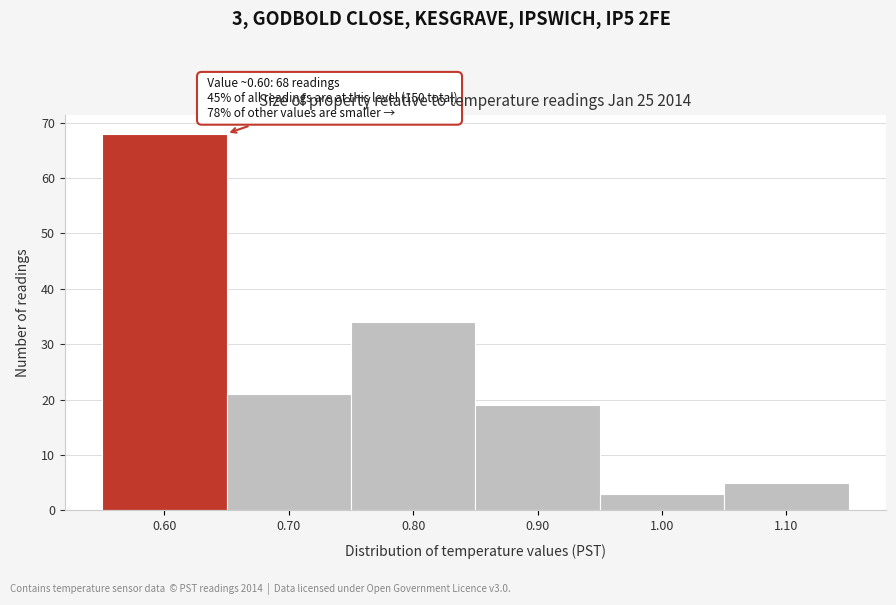

Over which range of the x-axis is the bar tallest?

0.55 to 0.65